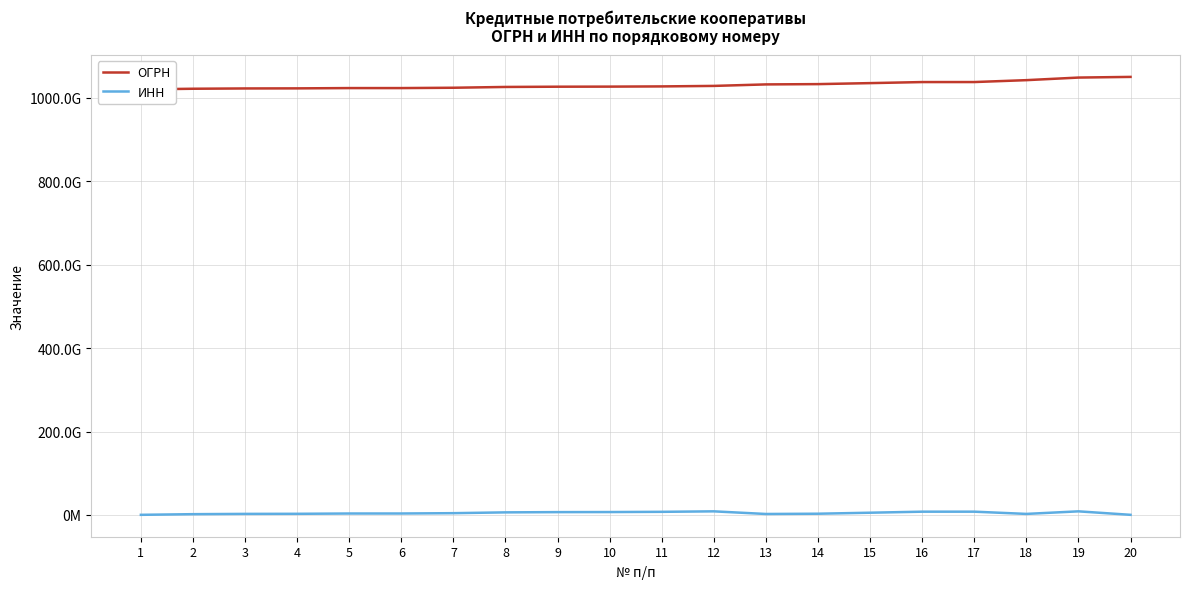

Does the chart display data point markers on the line(s)?

No